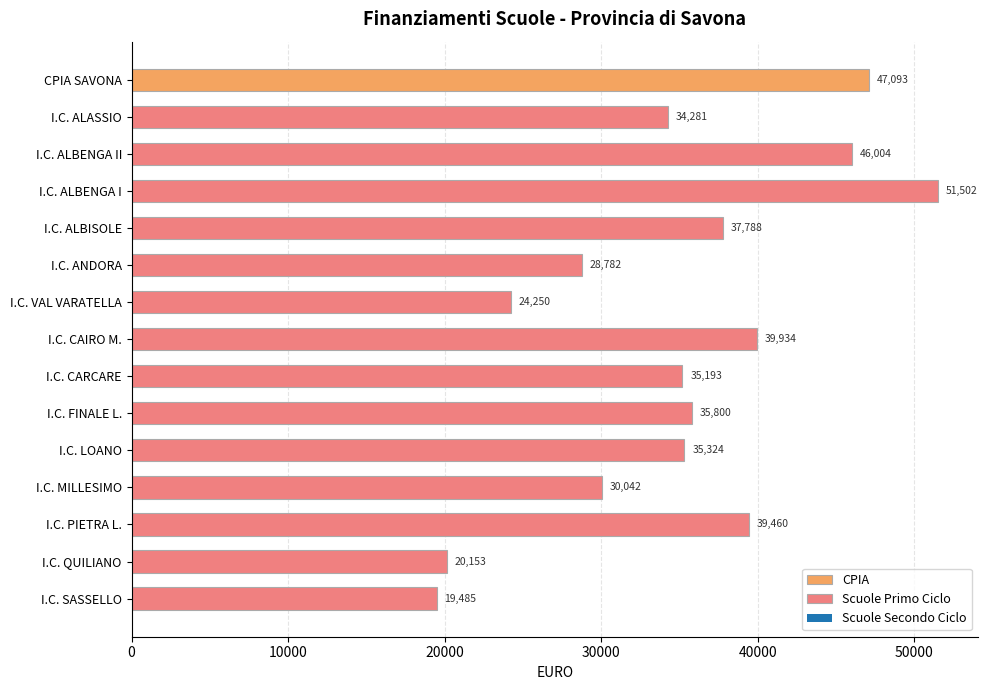

What is the smallest value displayed?

19485.4